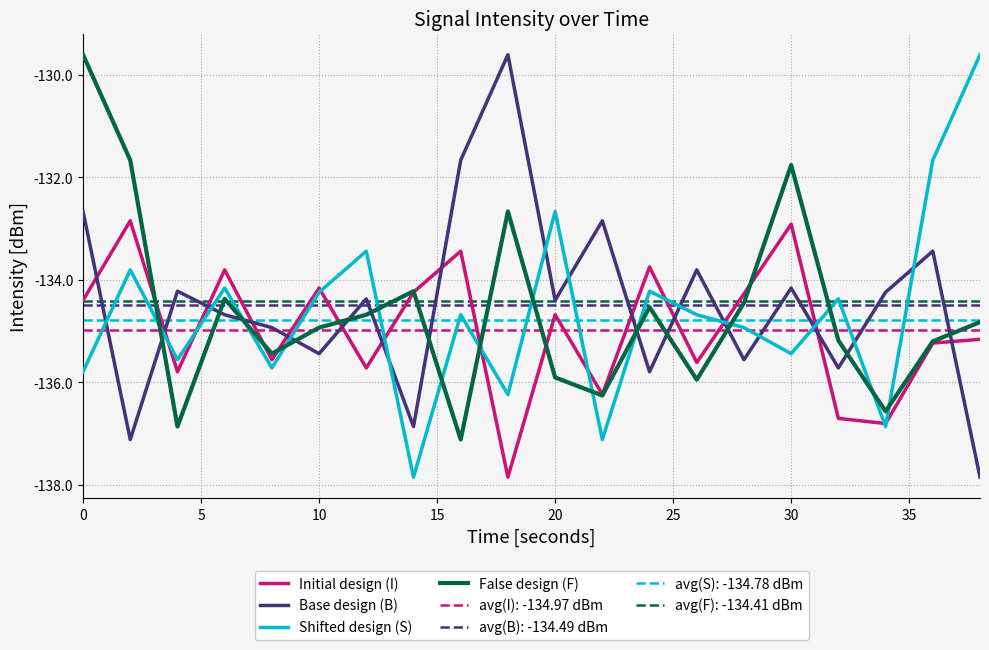

True or false: False design (F) and Base design (B) intersect in this chart.

True